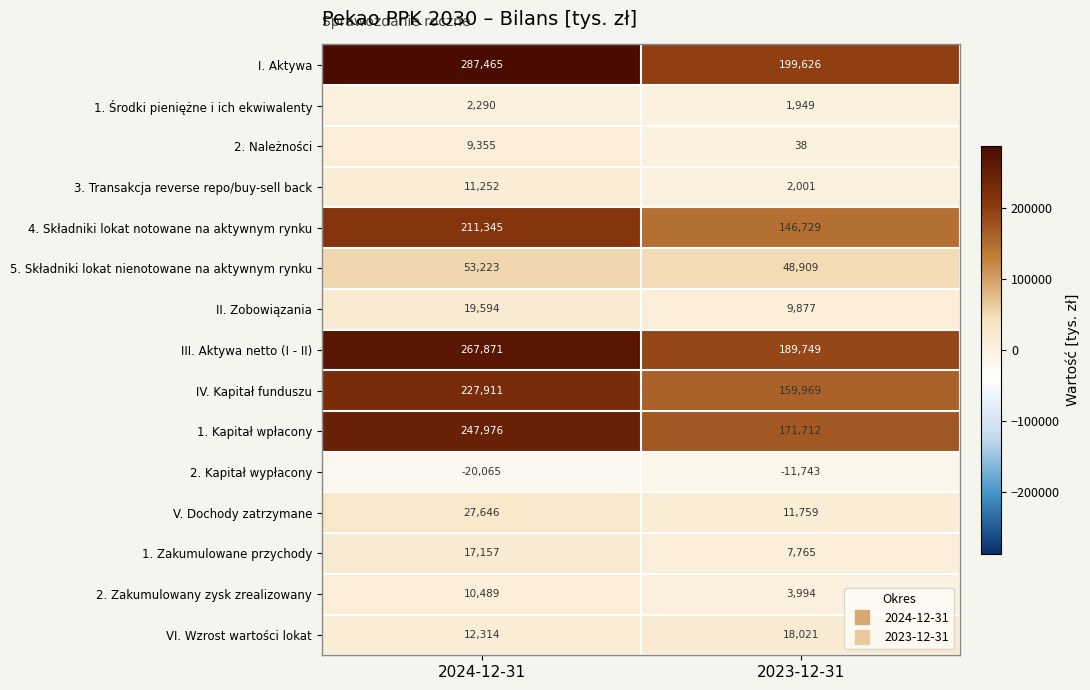

Count the number of data series in this chart.

15